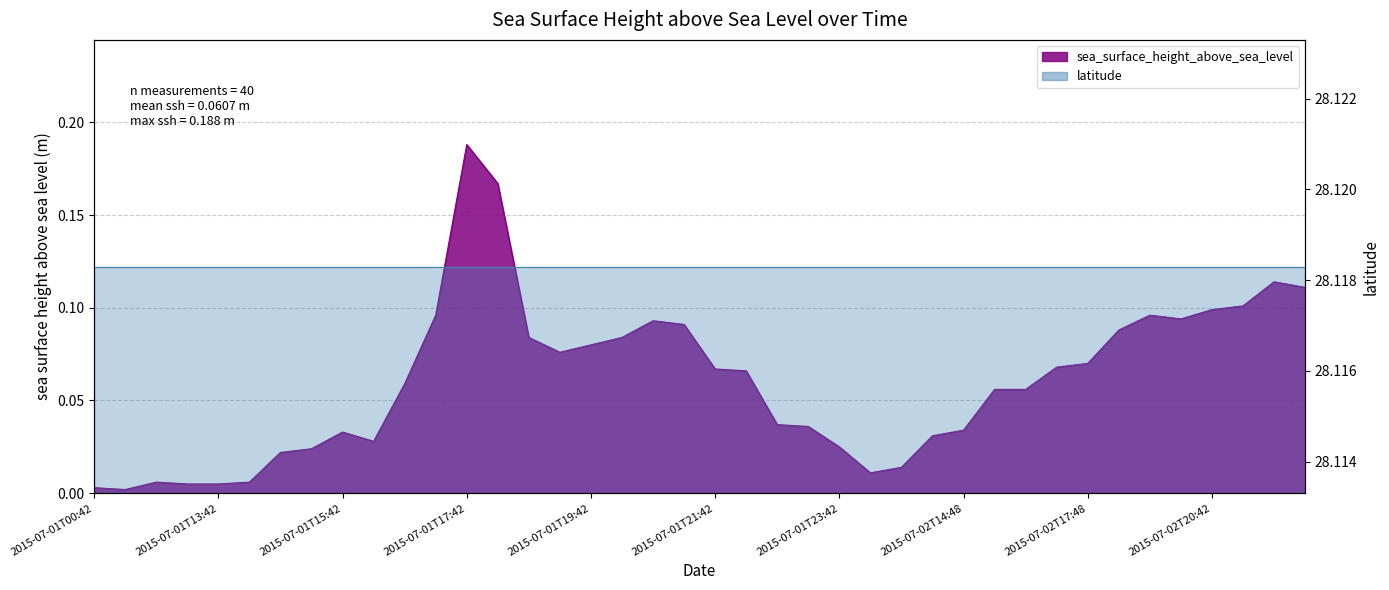

Where is the first local minimum?

2015-07-01T00:48